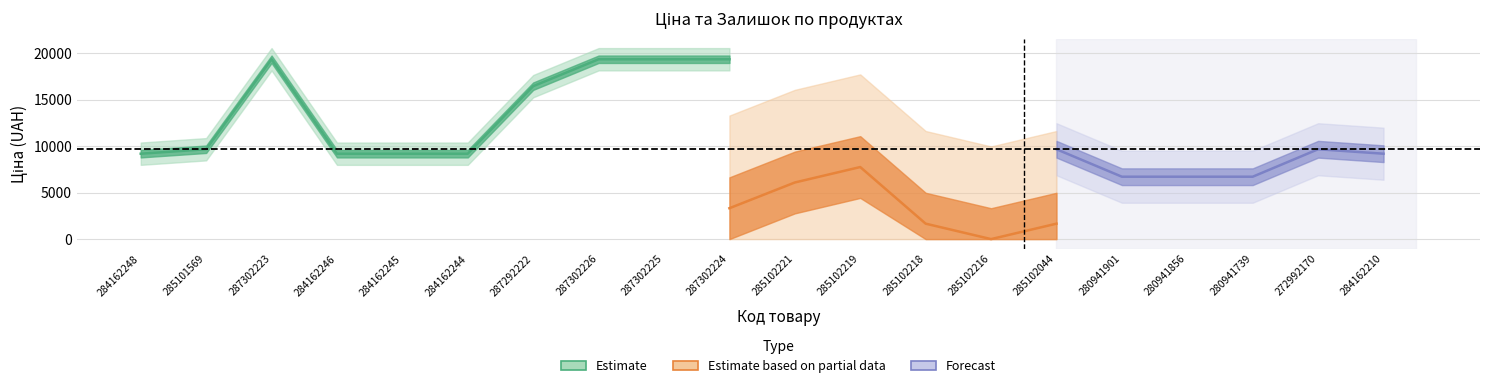

What position from the left is 285102044?

15